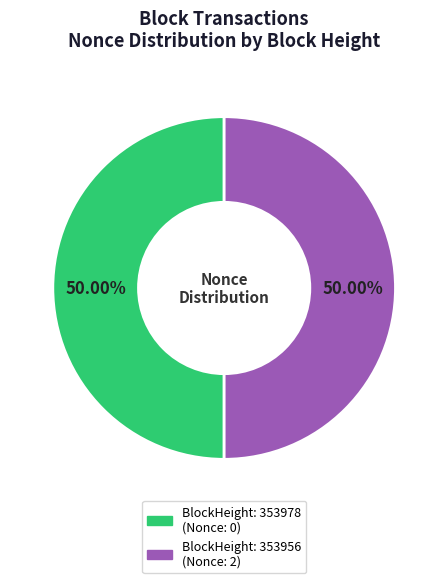

To the nearest percent, what is the difference between the largest and smallest slice percentages?

0%